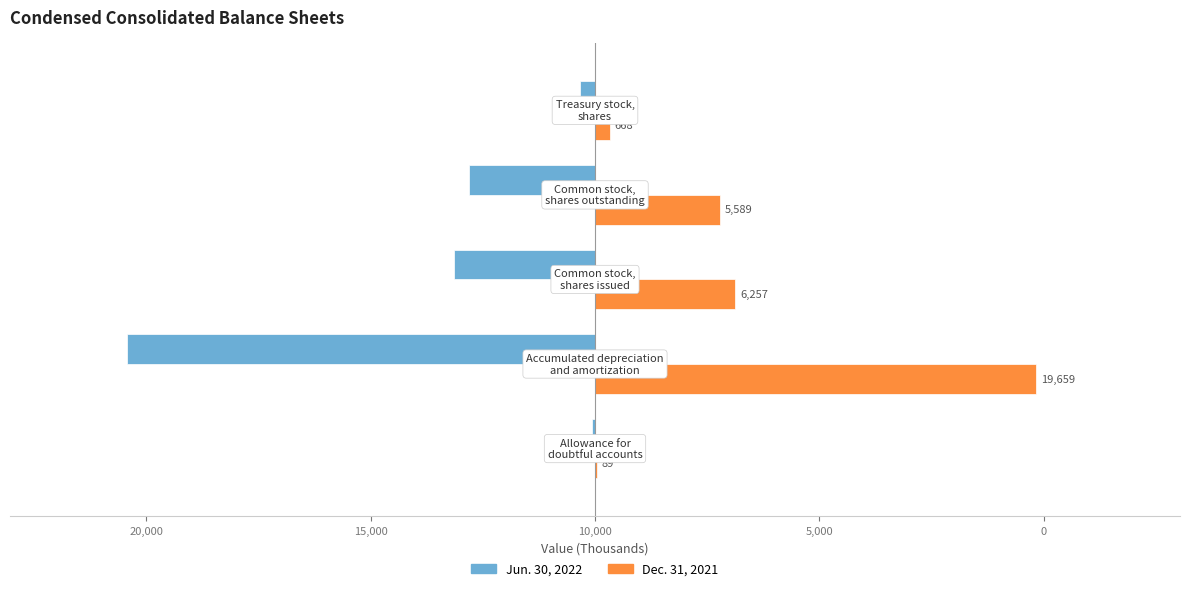

What are all the series names shown in the legend?

Jun. 30, 2022, Dec. 31, 2021